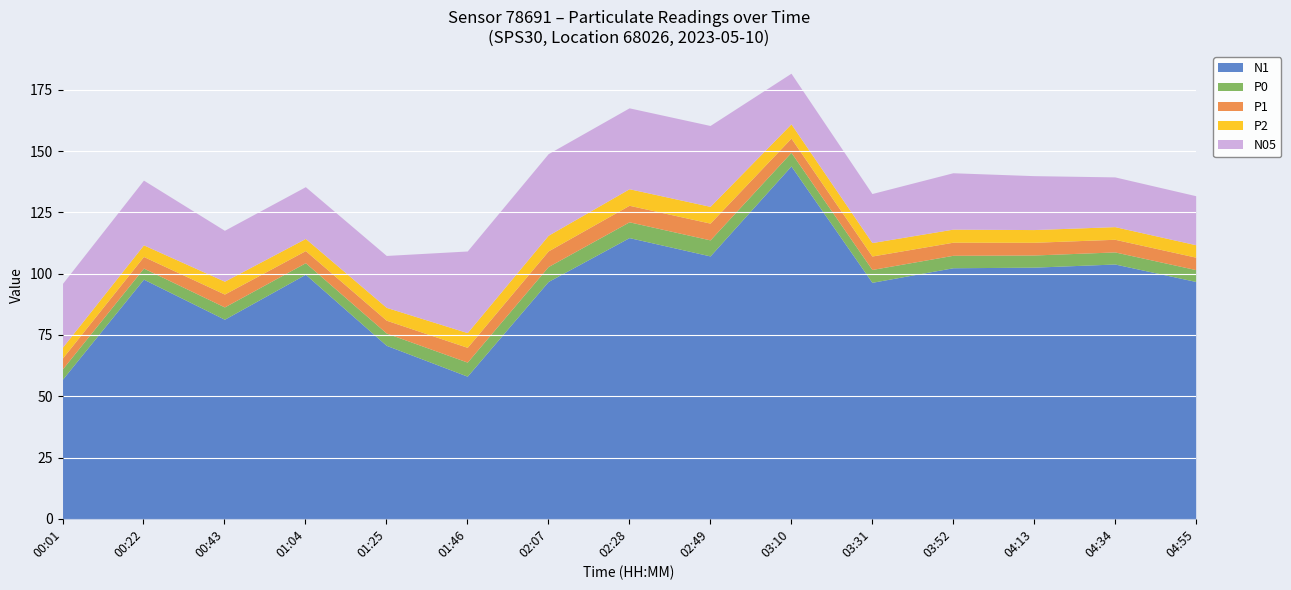

What is the spread (max minus min) of values at 00:01?

52.8